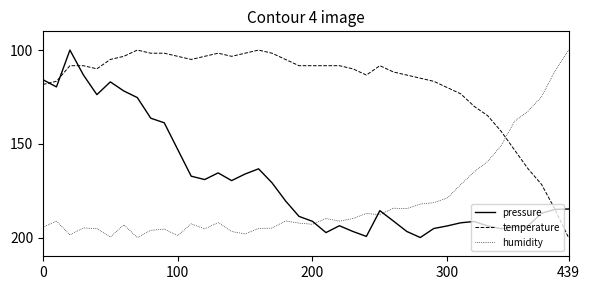

What is the sum of all pressure values?

6764.6